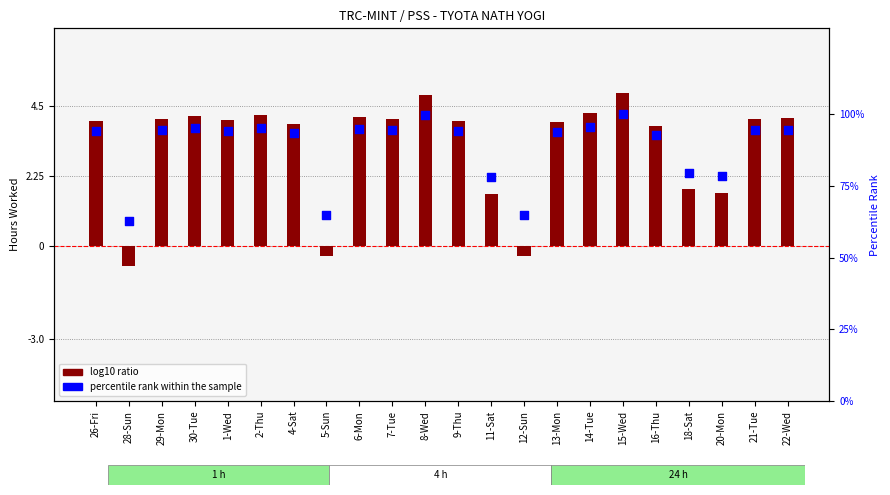

At how many categories does at least one series exceed 4?

22